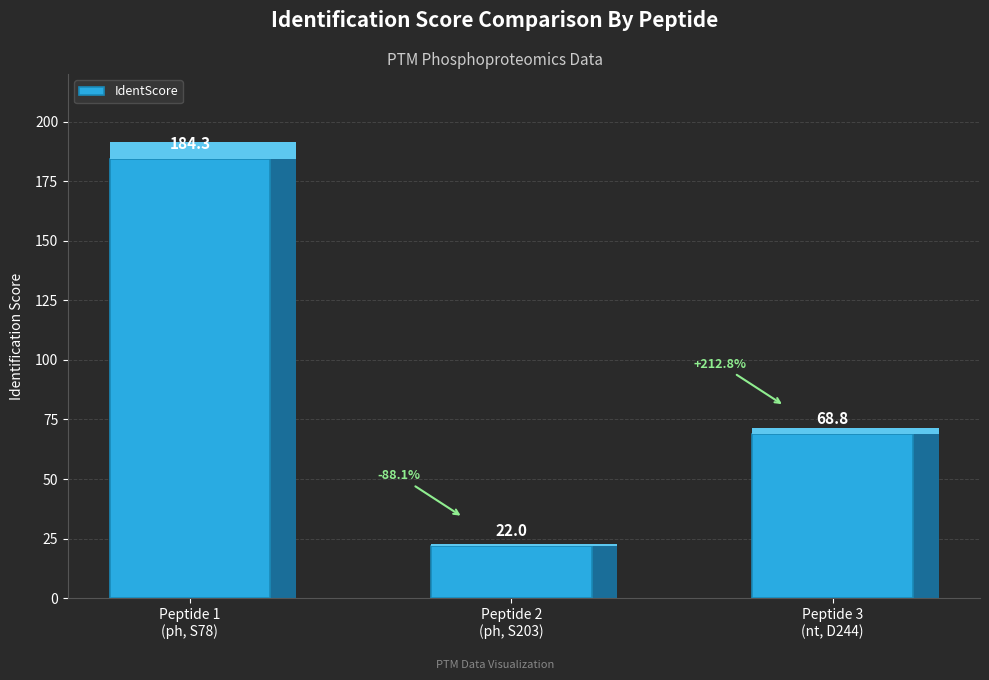

What is the change in value from Peptide 2
(ph, S203) to Peptide 3
(nt, D244)?

+46.8